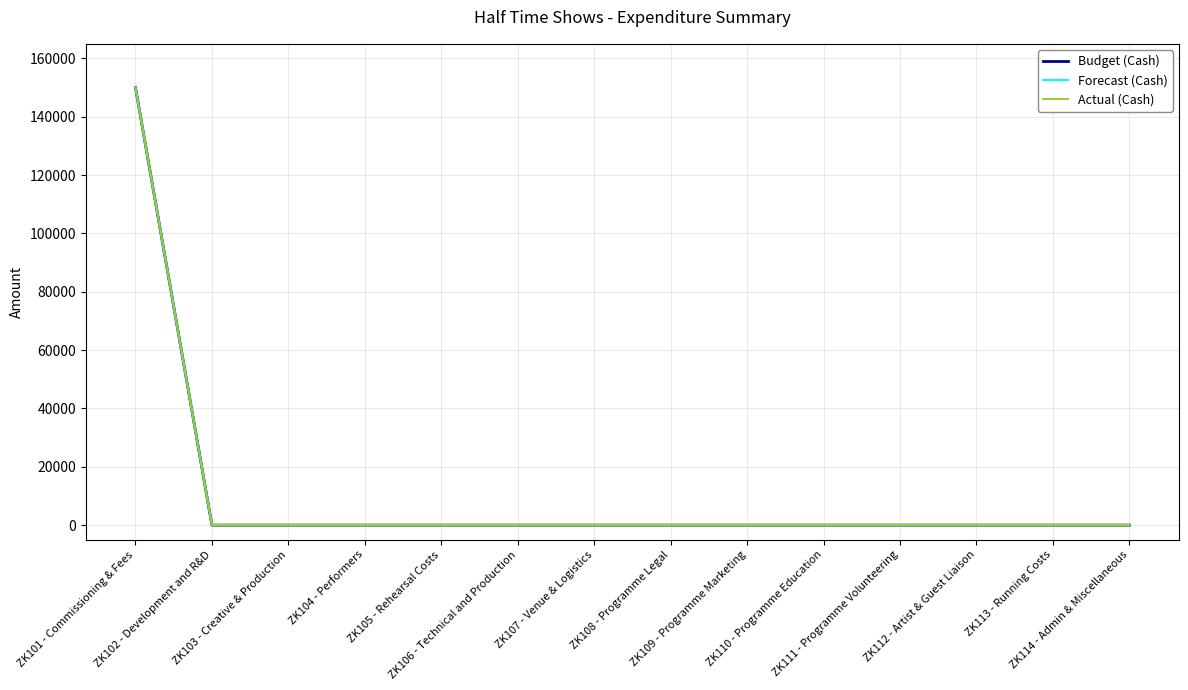

Is this an area chart (filled region under the line)?

No